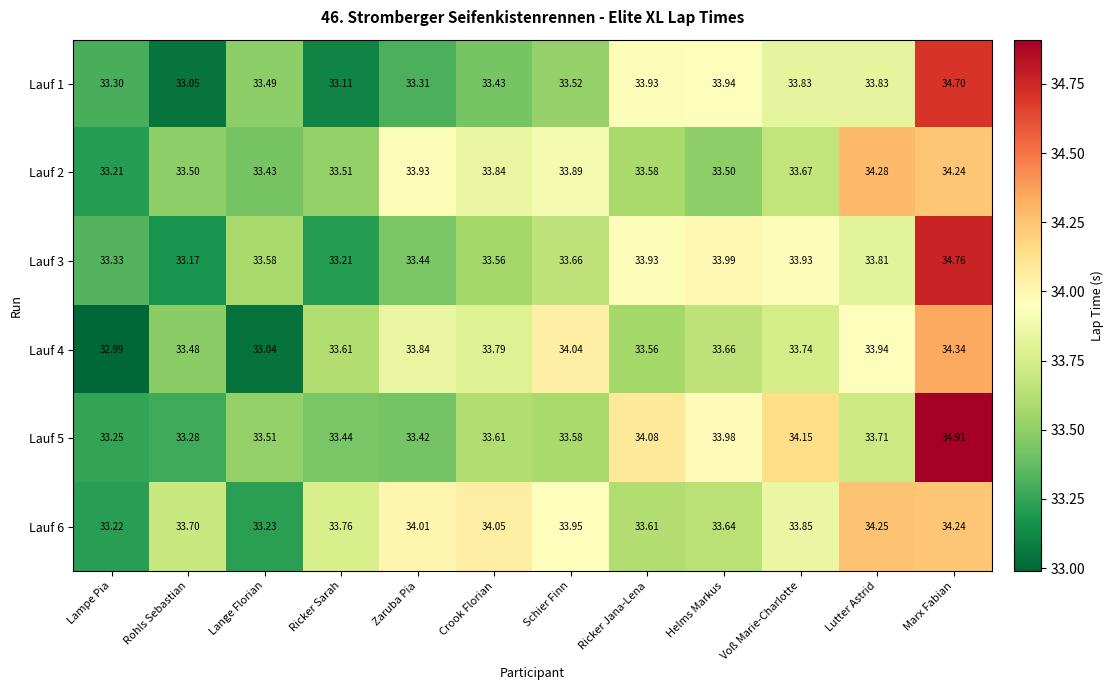

At which category does the chart reach its peak across all series?

Marx Fabian